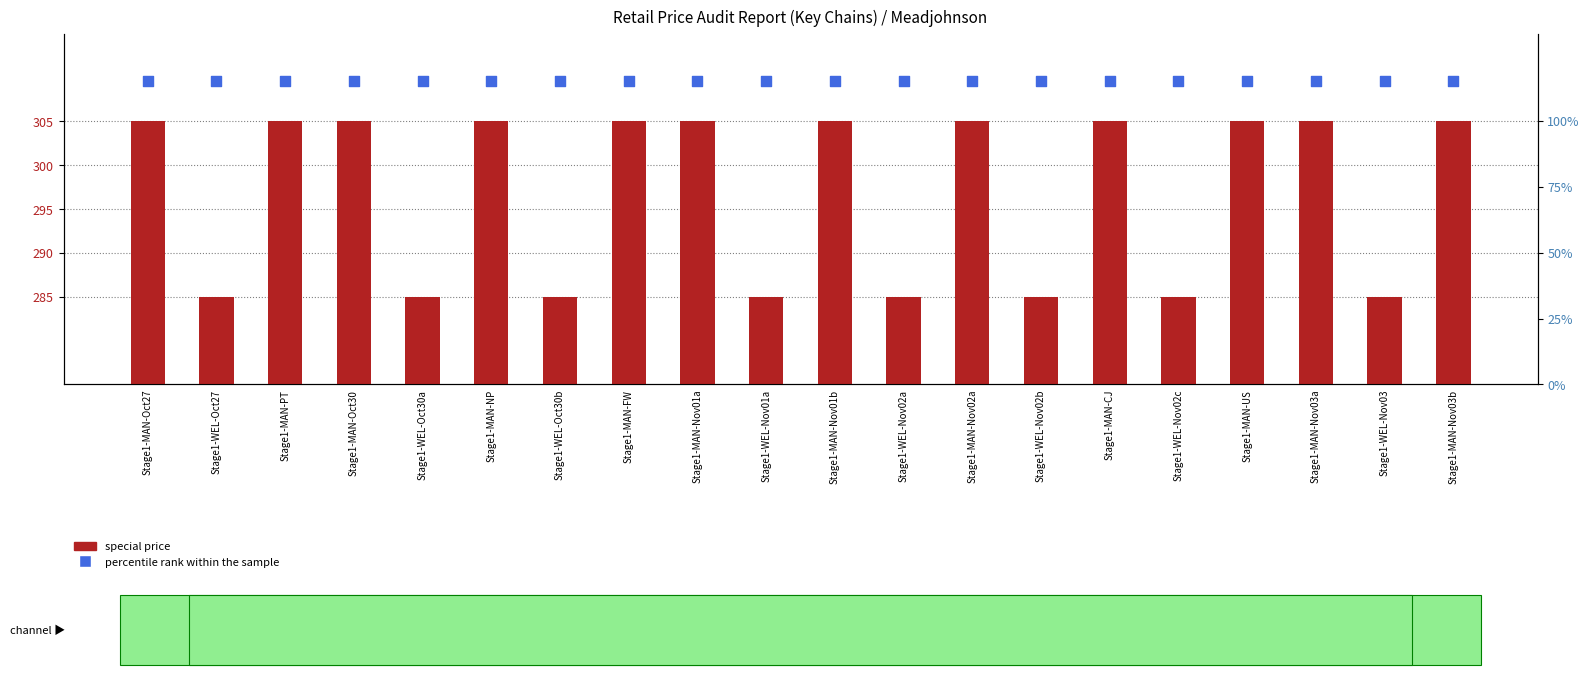

Is the value of special price at Stage1-MAN-NP greater than the value of percentile rank within the sample at Stage1-MAN-Nov01a?

Yes